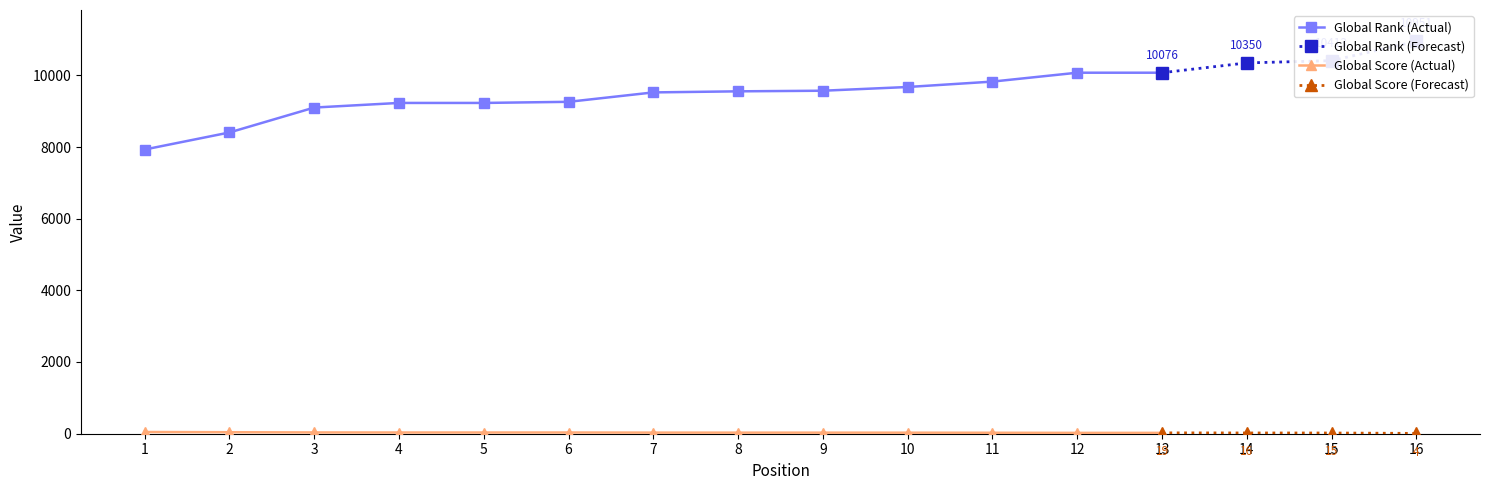

Is the value of Global Score at 15 greater than the value of Global Rank at 1?

No